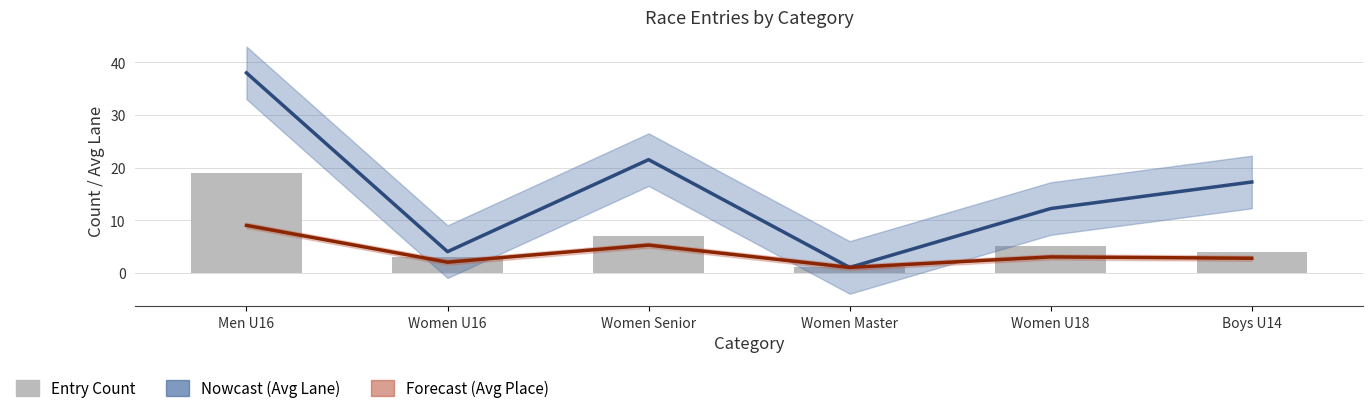

What is the label of the 5th bar from the left?

Women U18